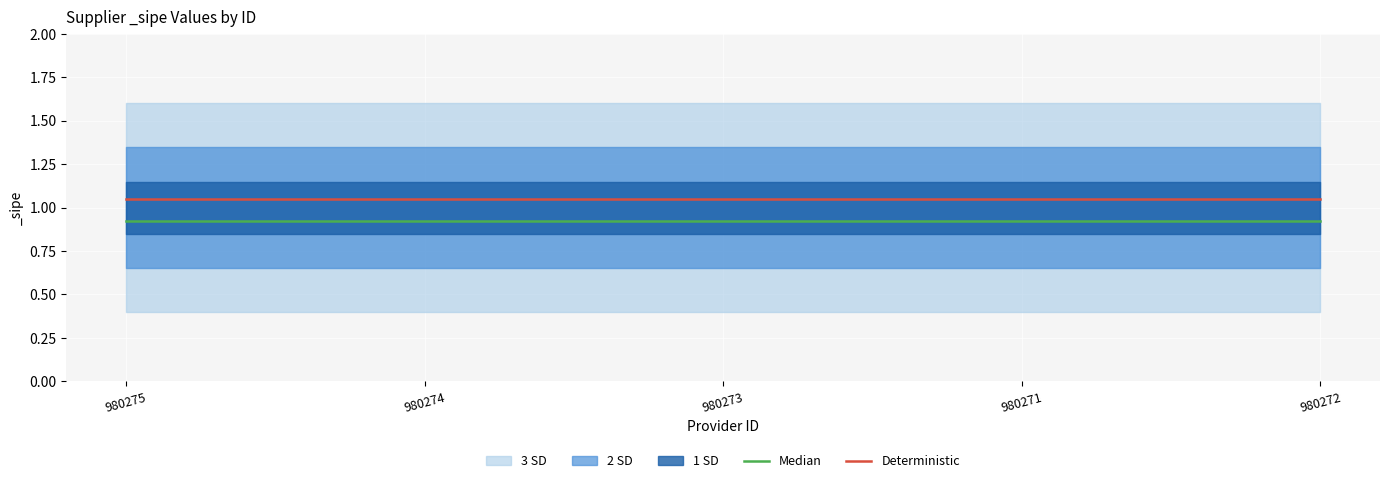

At which label is Median closest to 0?

980275